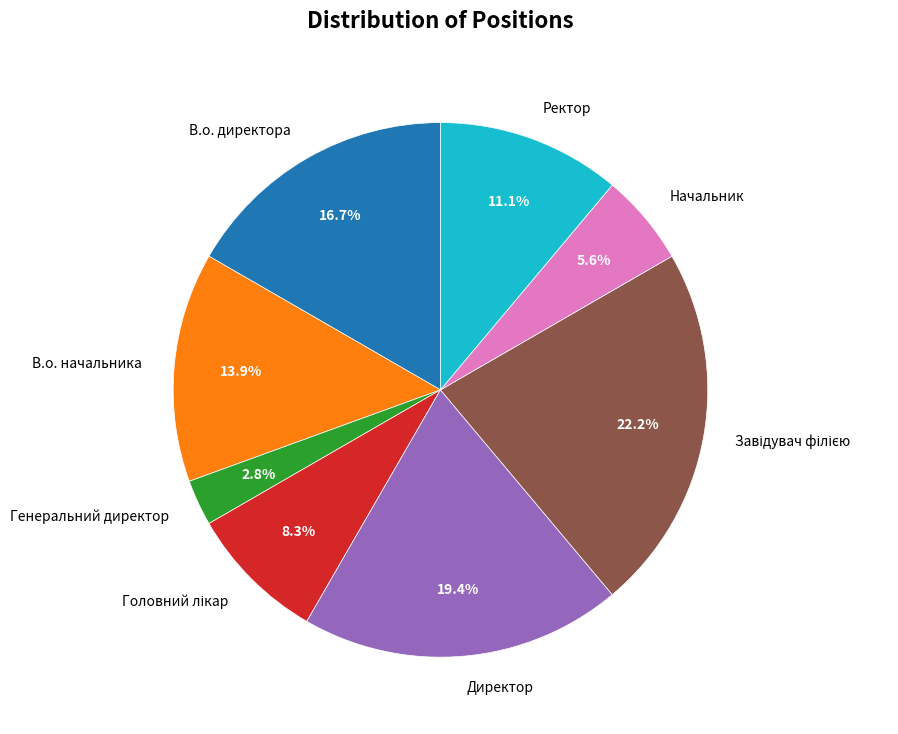

Which slice is the smallest?

Генеральний директор